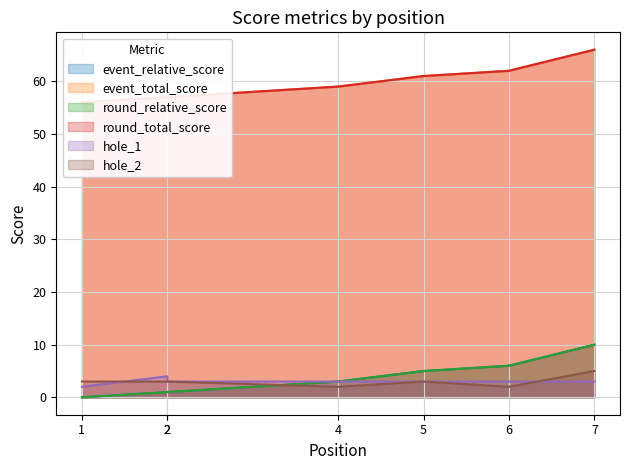

Which series has the widest spread of values?

event_relative_score